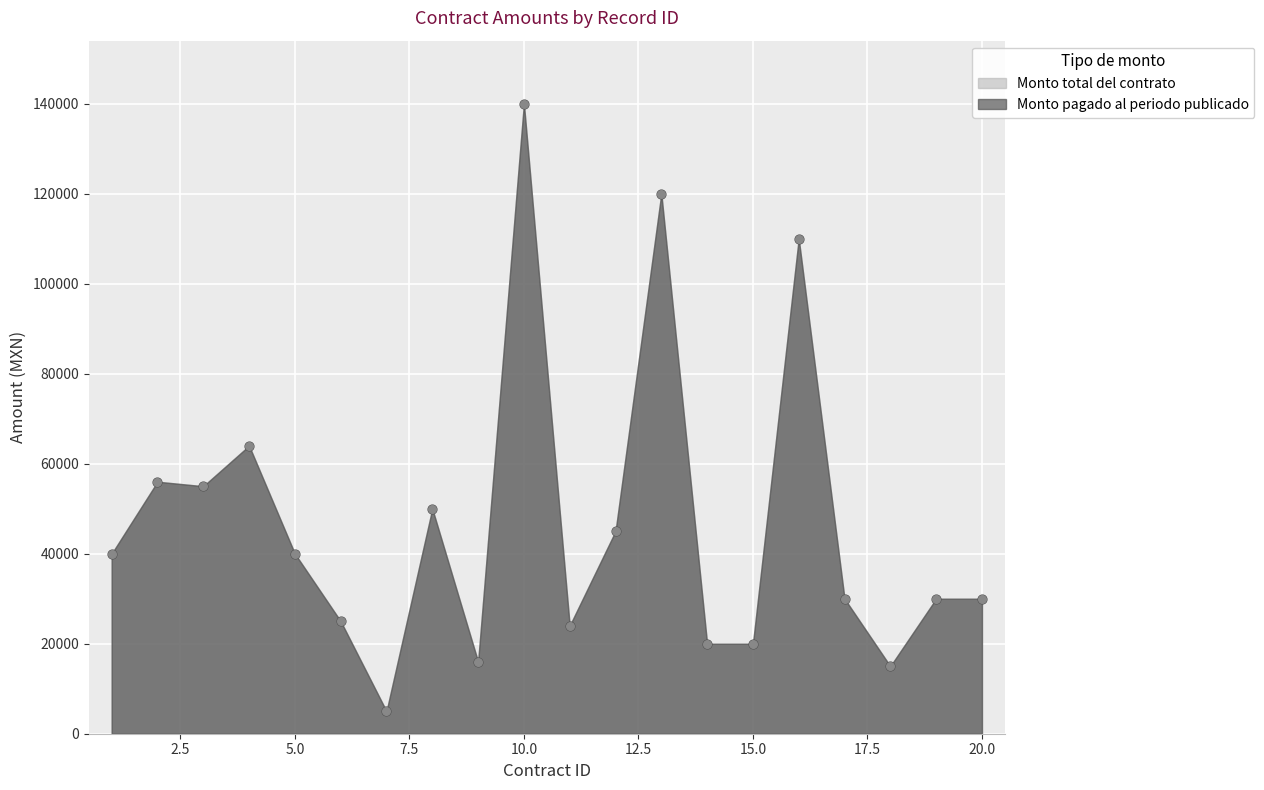

At which category is the sum across all series the highest?

10